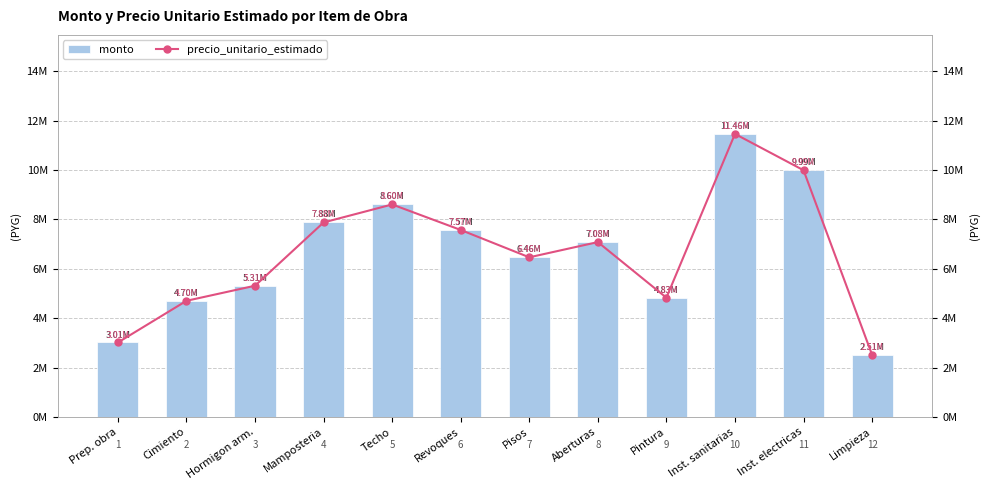

Is it true that precio_unitario_estimado equals 5313000 at Hormigon arm.?

True